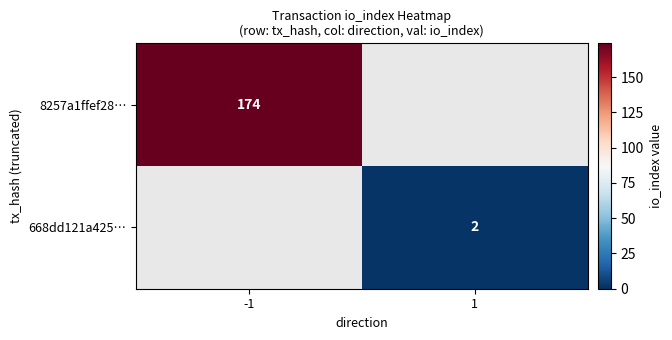

True or false: 8257a1ffef28… has a value of 174 at -1.

True